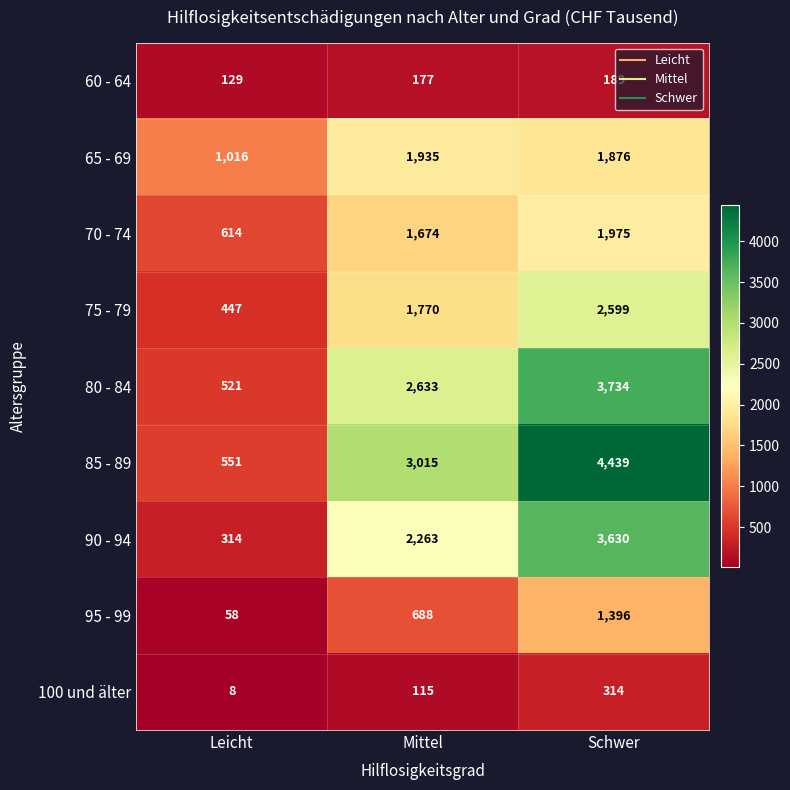

What is the difference between the highest and lowest values at Schwer?

4250